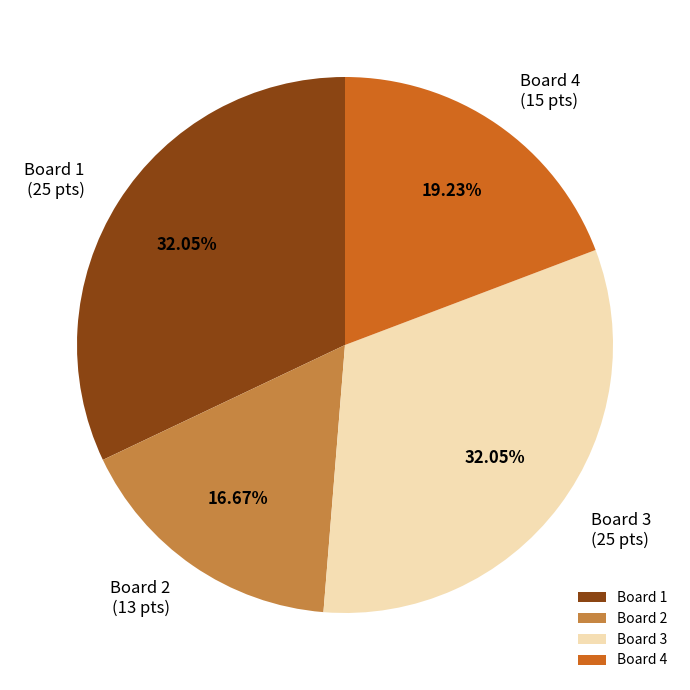

Does Board 3 account for over 50% of the chart?

No